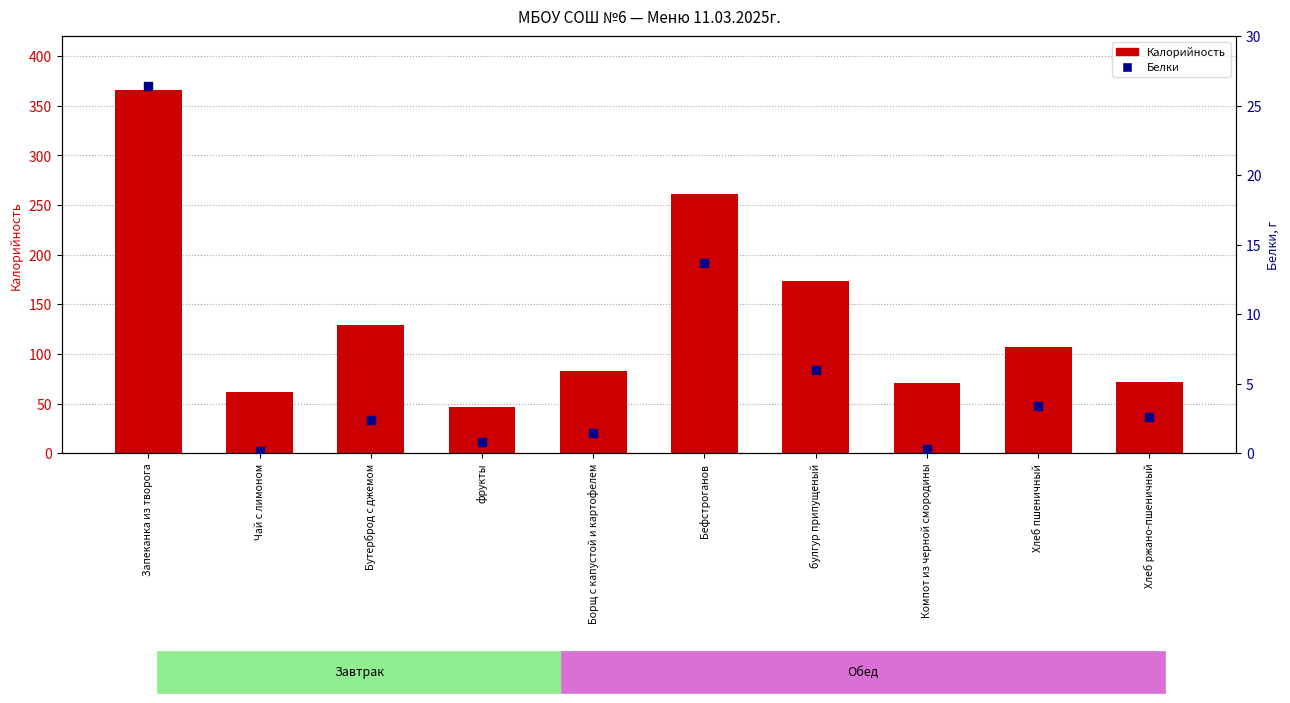

What are all the series names shown in the legend?

Калорийность, Белки